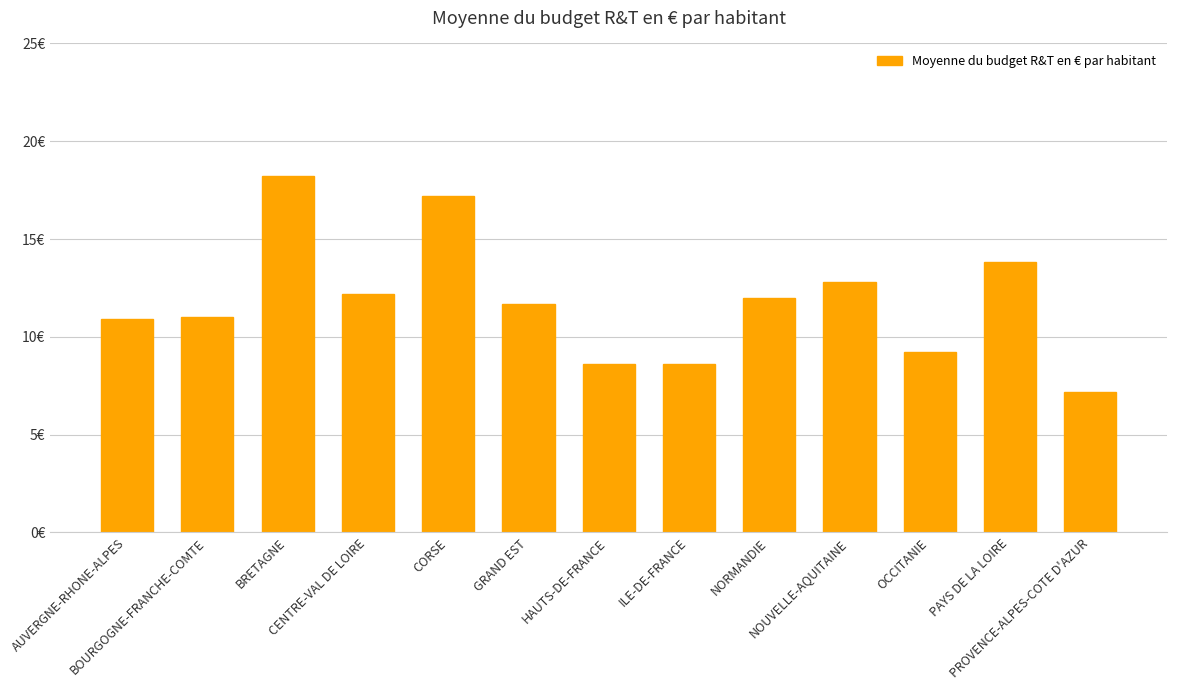

Does the chart contain any negative values?

No